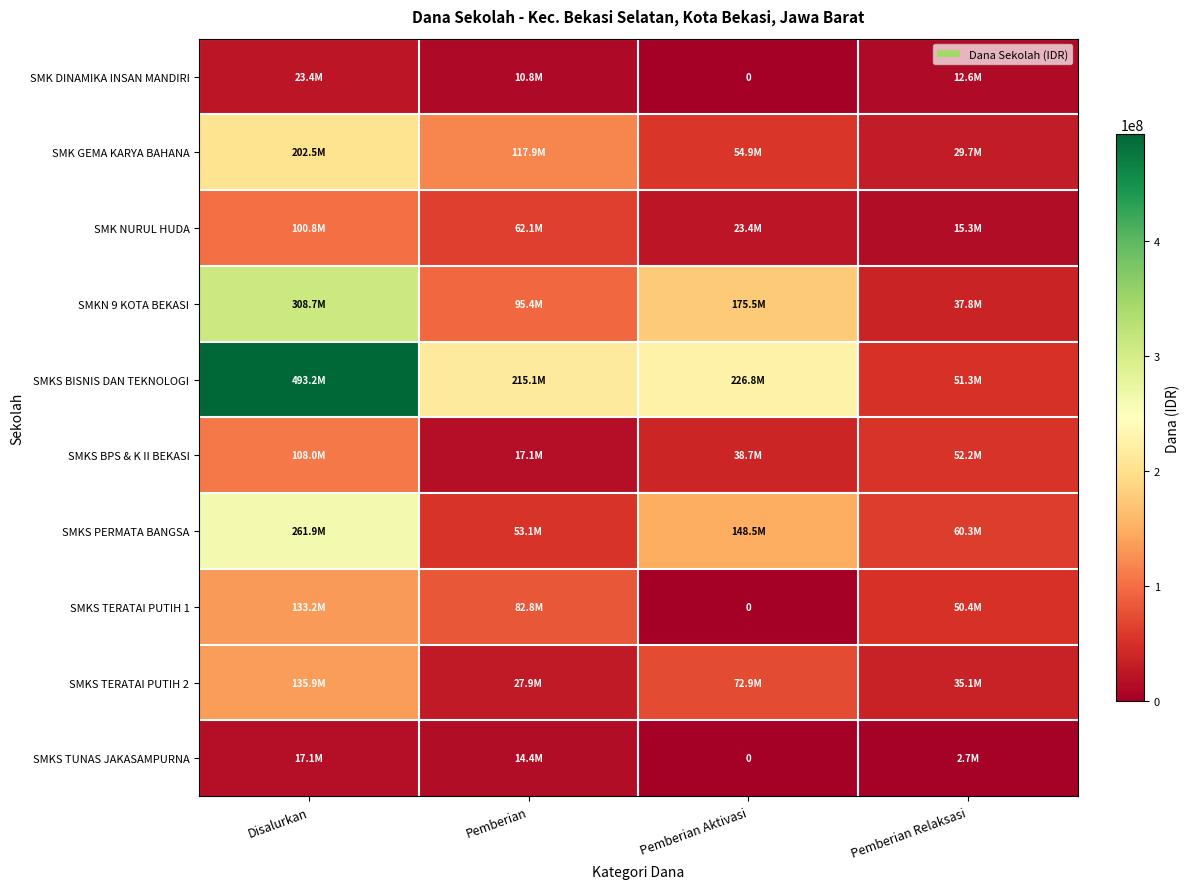

How many series are shown in this chart?

10